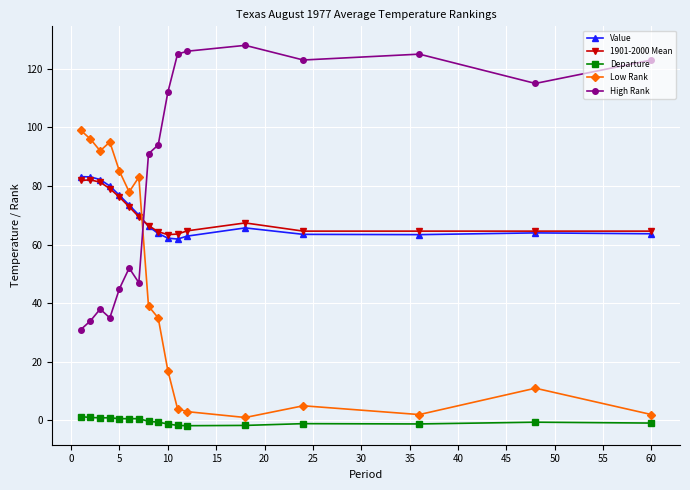

What are all the series names shown in the legend?

Value, 1901-2000 Mean, Departure, Low Rank, High Rank